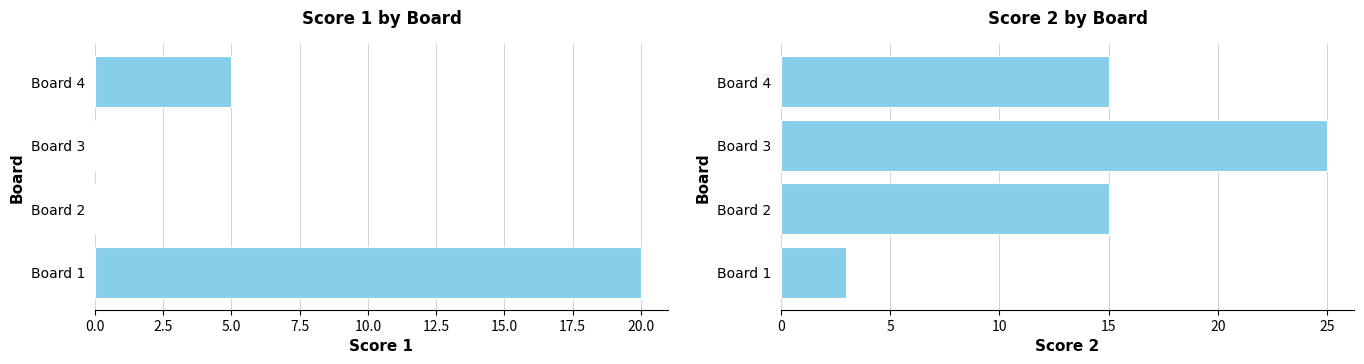

What are all the series names shown in the legend?

Score 1, Score 2